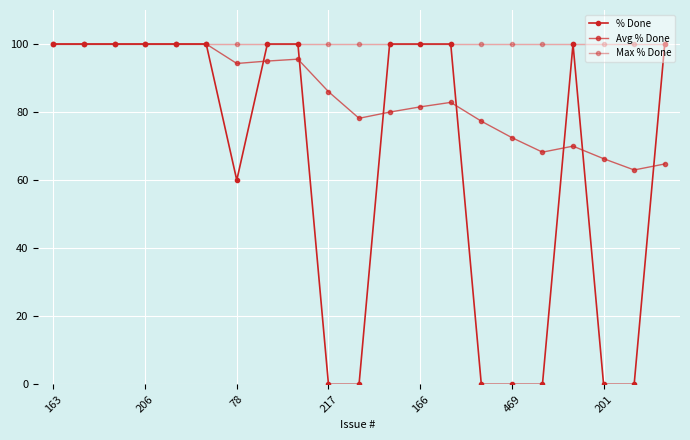

How many values in the Avg % Done series are below 82?

10